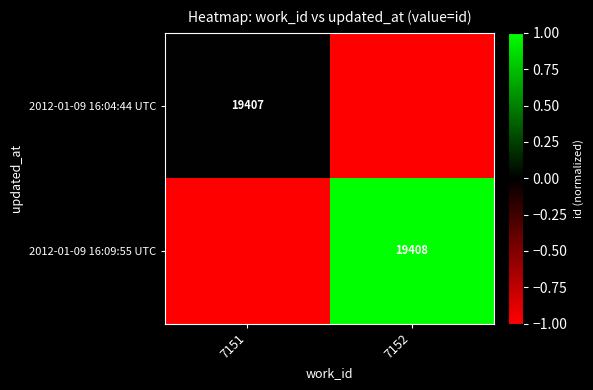

The value of 2012-01-09 16:09:55 UTC at 7152 is 31999. True or false?

False